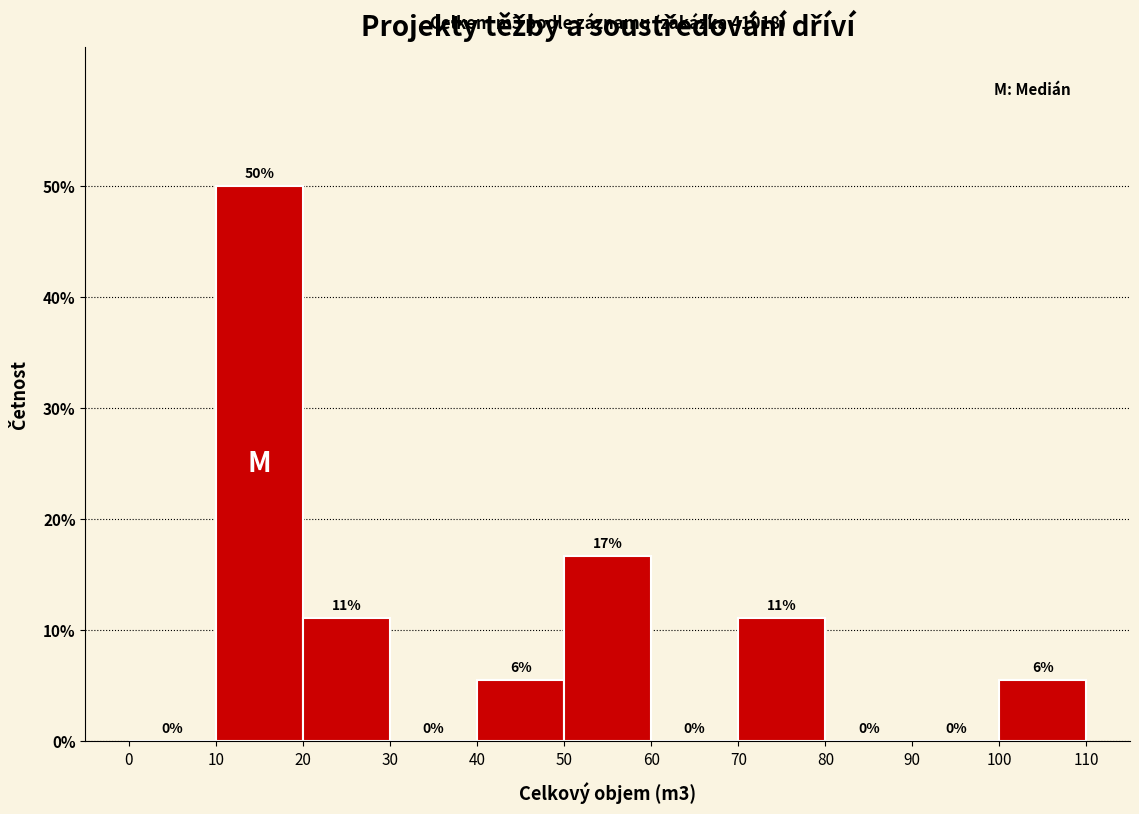

Over which range of the x-axis is the bar tallest?

10 to 20